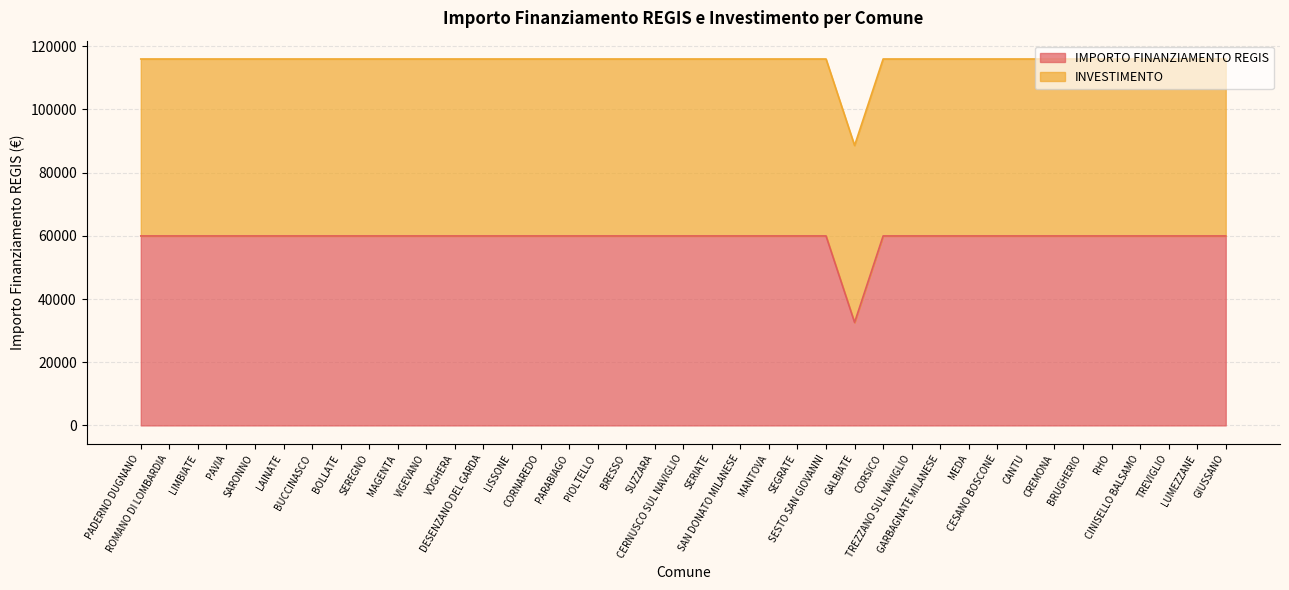

What is the label of the 7th point from the left?

BUCCINASCO